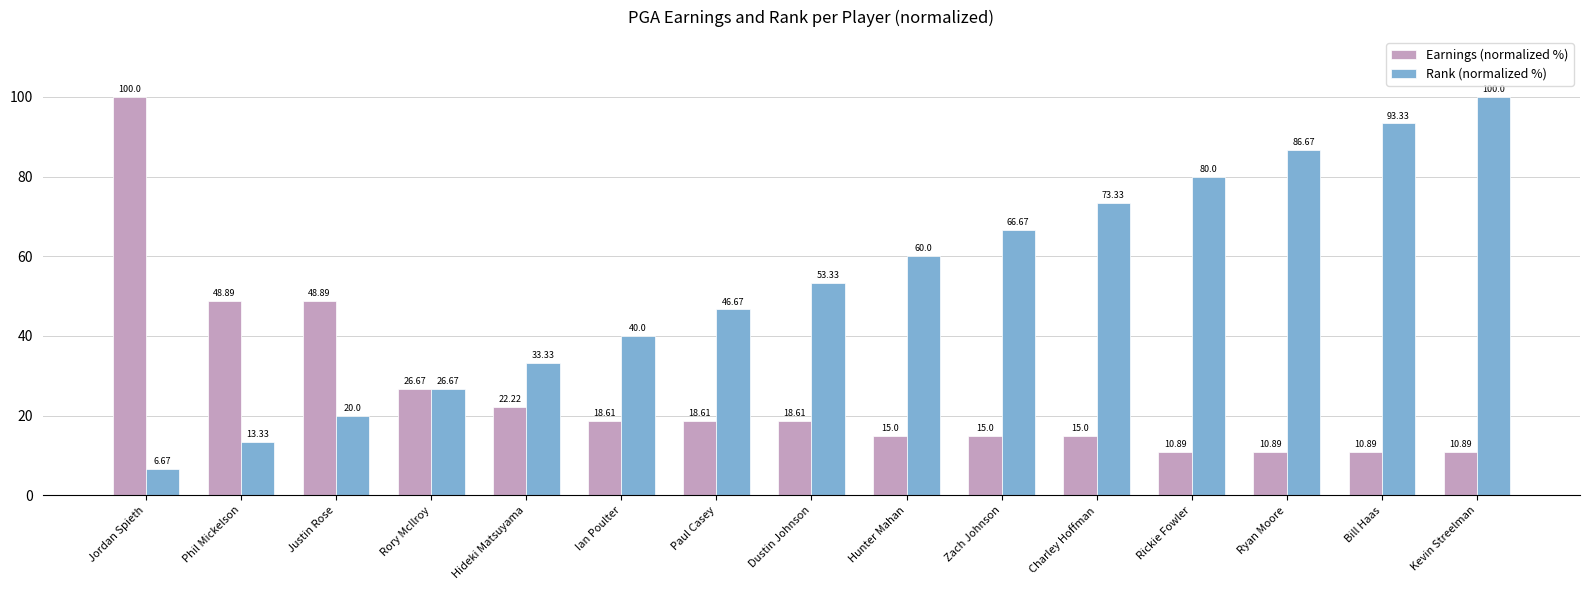

How many values in the Earnings (normalized %) series are below 18?

7